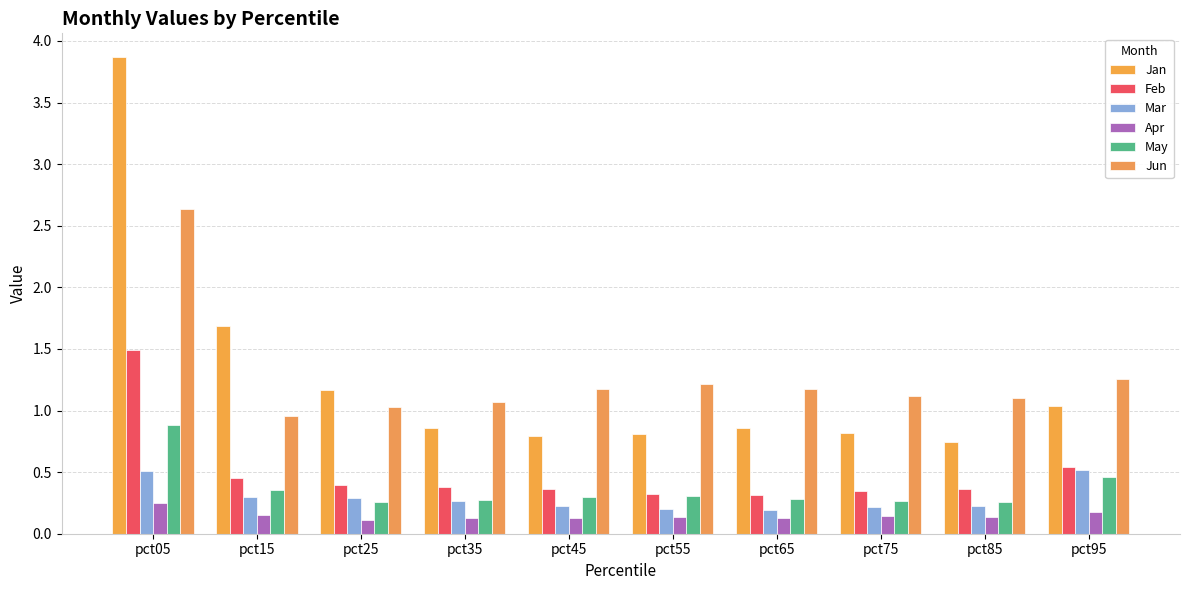

Reading right to left, transcribe all the data shown in this chart.

Jan: pct95=1.0	pct85=0.7	pct75=0.8	pct65=0.9	pct55=0.8	pct45=0.8	pct35=0.9	pct25=1.2	pct15=1.7	pct05=3.9
Feb: pct95=0.5	pct85=0.4	pct75=0.3	pct65=0.3	pct55=0.3	pct45=0.4	pct35=0.4	pct25=0.4	pct15=0.5	pct05=1.5
Mar: pct95=0.5	pct85=0.2	pct75=0.2	pct65=0.2	pct55=0.2	pct45=0.2	pct35=0.3	pct25=0.3	pct15=0.3	pct05=0.5
Apr: pct95=0.2	pct85=0.1	pct75=0.1	pct65=0.1	pct55=0.1	pct45=0.1	pct35=0.1	pct25=0.1	pct15=0.2	pct05=0.3
May: pct95=0.5	pct85=0.3	pct75=0.3	pct65=0.3	pct55=0.3	pct45=0.3	pct35=0.3	pct25=0.3	pct15=0.4	pct05=0.9
Jun: pct95=1.3	pct85=1.1	pct75=1.1	pct65=1.2	pct55=1.2	pct45=1.2	pct35=1.1	pct25=1.0	pct15=1.0	pct05=2.6